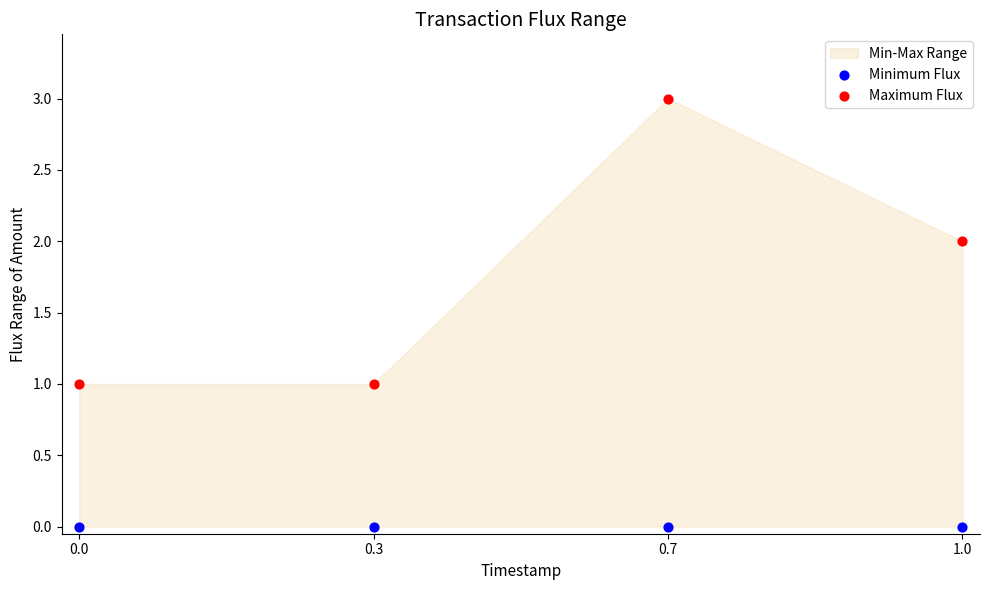

Which series reaches the maximum Y coordinate?

Maximum Flux